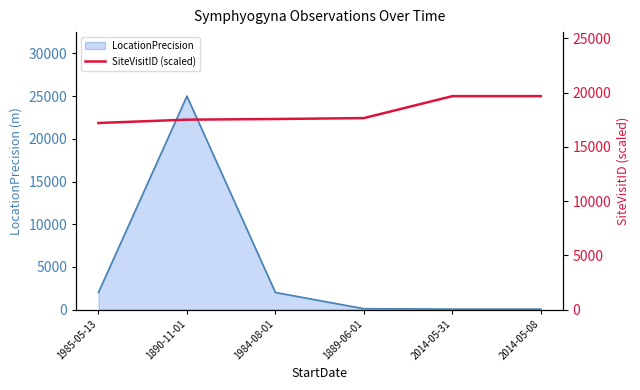

Rank the categories by SiteVisitID (scaled) value from lowest to highest.

1985-05-13, 1890-11-01, 1984-08-01, 1889-06-01, 2014-05-31, 2014-05-08